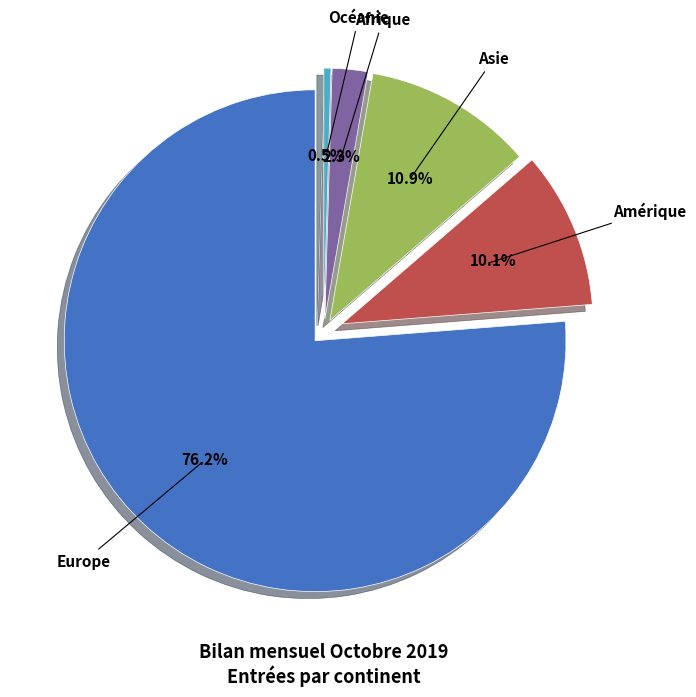

How many slices are in this pie chart?

5